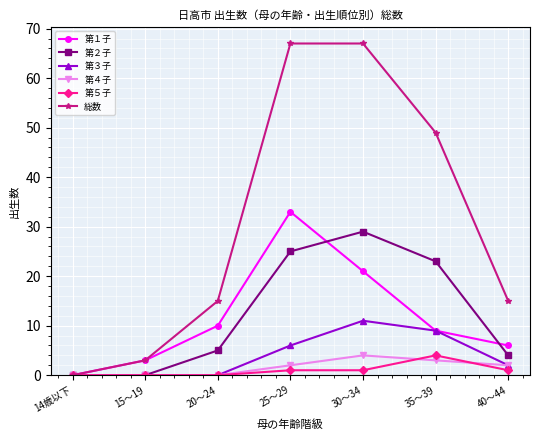

What is the label of the 5th point from the left?

30～34